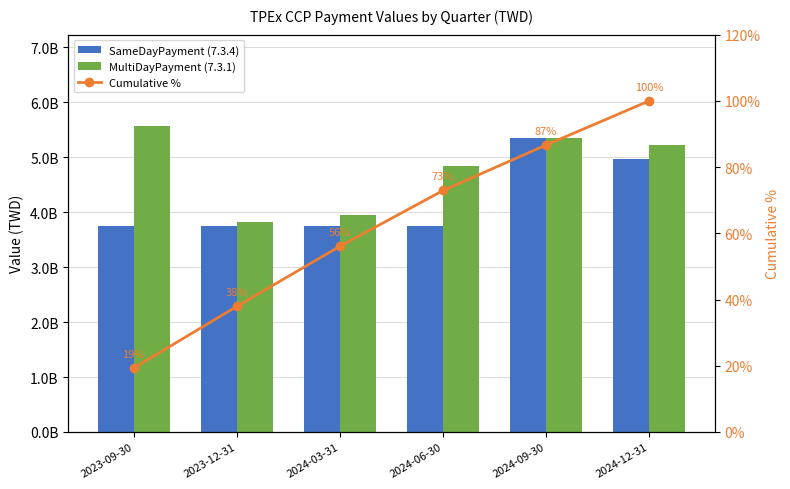

Reading left to right, transcribe all the data shown in this chart.

SameDayPayment (7.3.4): 2023-09-30=3746949322.0	2023-12-31=3746949322.0	2024-03-31=3746949322.0	2024-06-30=3746949322.0	2024-09-30=5348479295.0	2024-12-31=4960829884.0
MultiDayPayment (7.3.1): 2023-09-30=5562876577.0	2023-12-31=3830618394.0	2024-03-31=3953814799.0	2024-06-30=4837945194.4	2024-09-30=5348479295.0	2024-12-31=5223367981.0
Cumulative %: 2023-09-30=19.3	2023-12-31=37.9	2024-03-31=56.1	2024-06-30=72.9	2024-09-30=86.7	2024-12-31=100.0